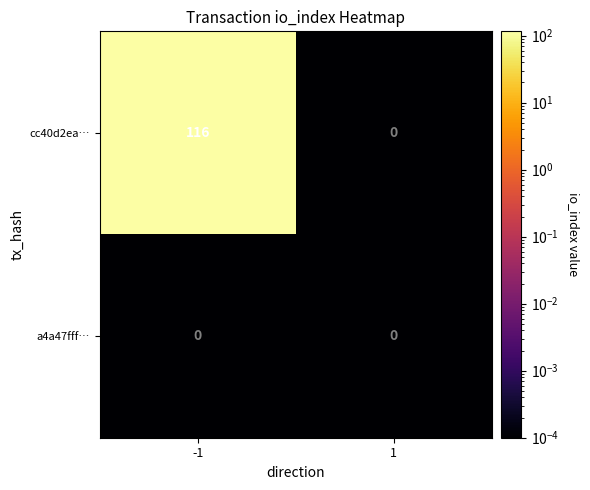

At which category is the sum across all series the highest?

-1